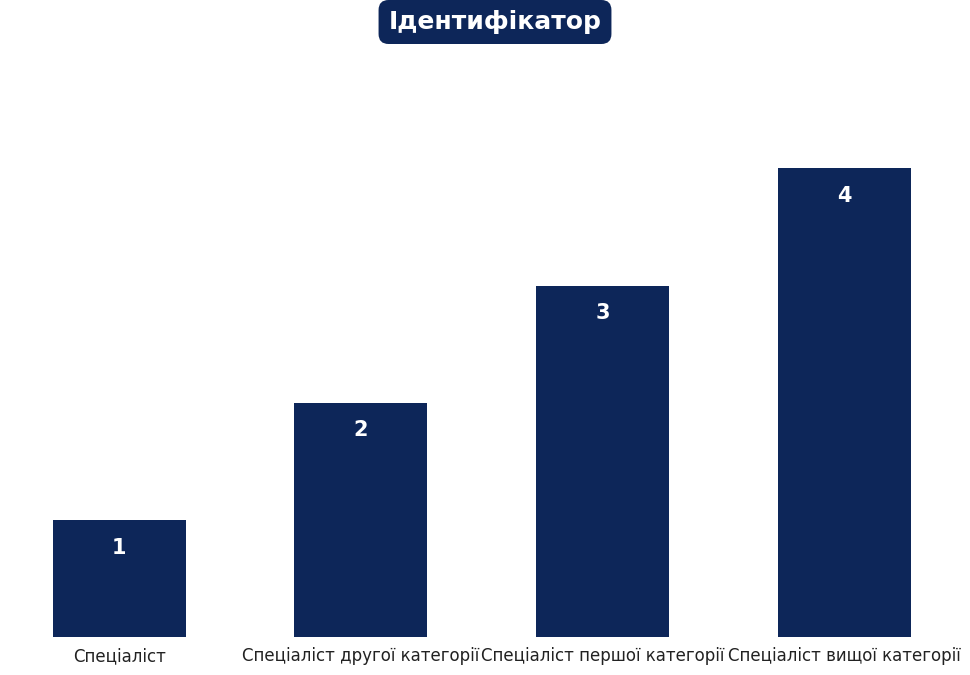

How many distinct data groups are displayed?

1